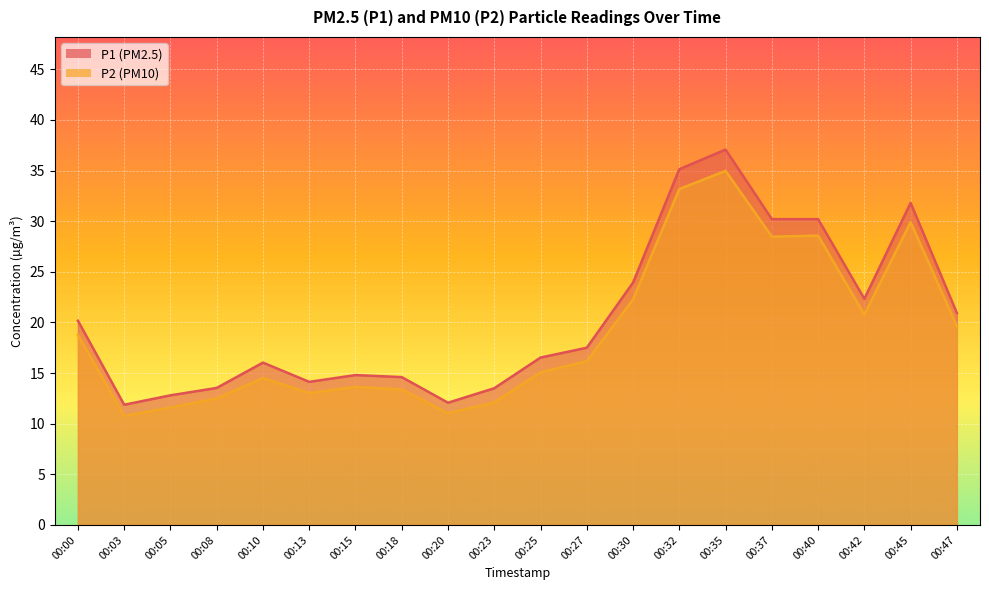

List the series in order of their peak value, lowest first.

P2, P1